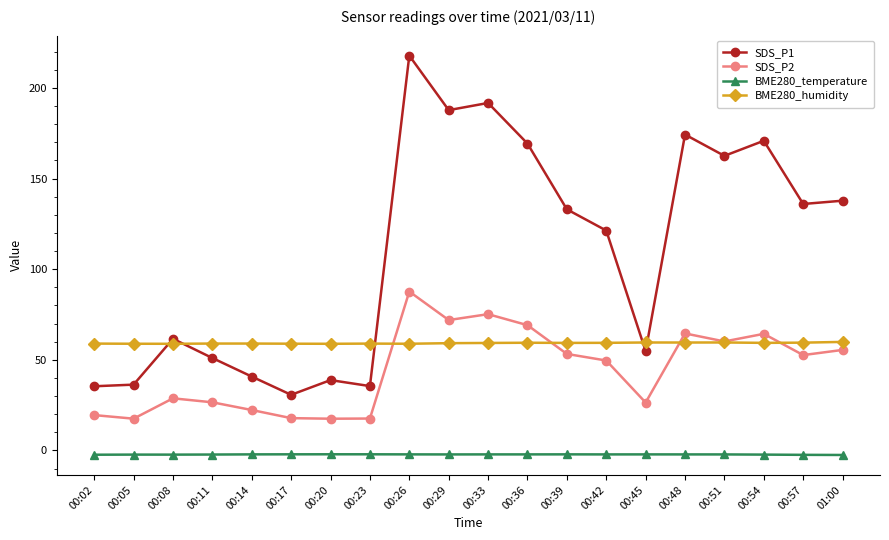

Rank the series by their maximum value, from lowest to highest.

BME280_temperature, BME280_humidity, SDS_P2, SDS_P1